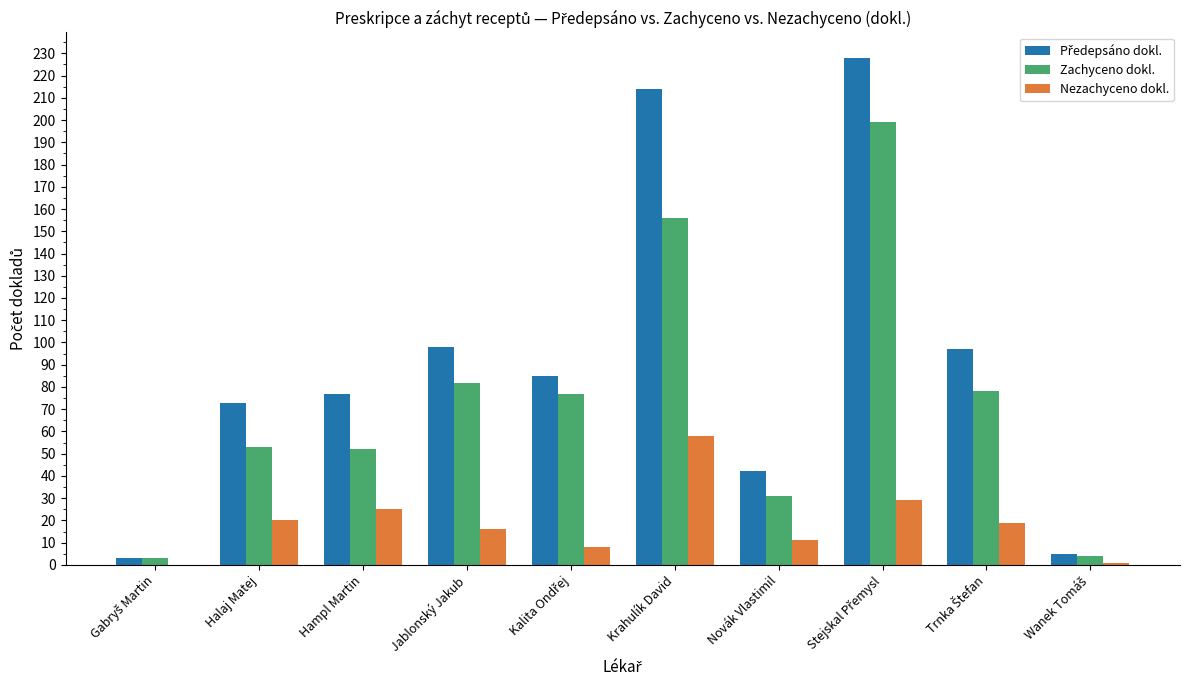

What is the total value across all series at Hampl Martin?

154